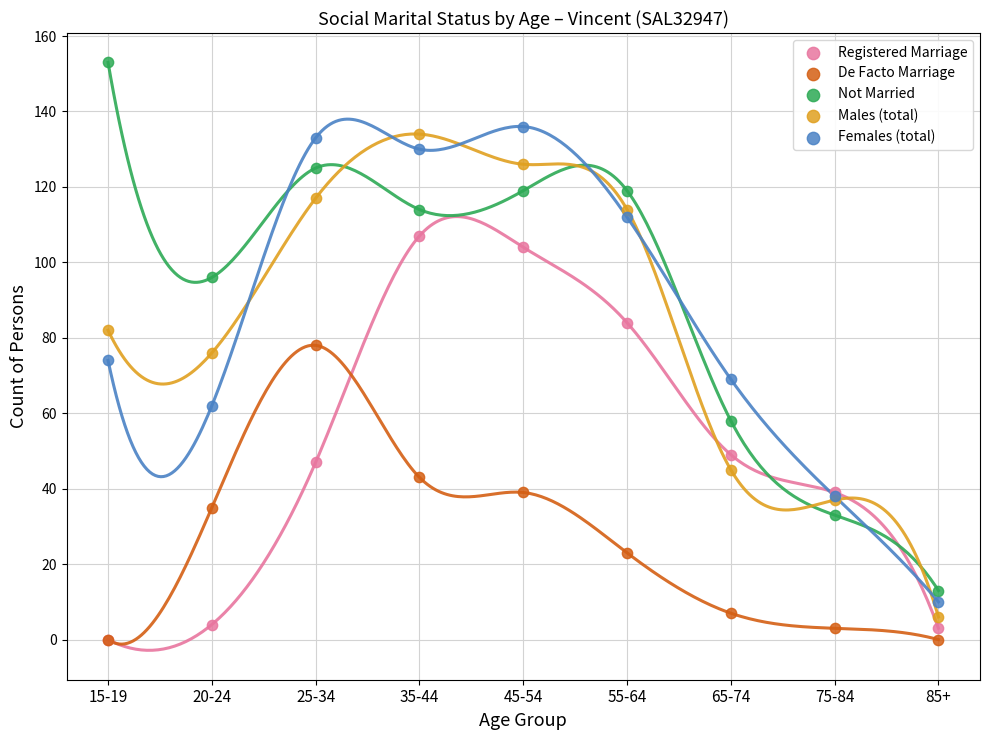

What are all the series names shown in the legend?

Registered Marriage, De Facto Marriage, Not Married, Males (total), Females (total)